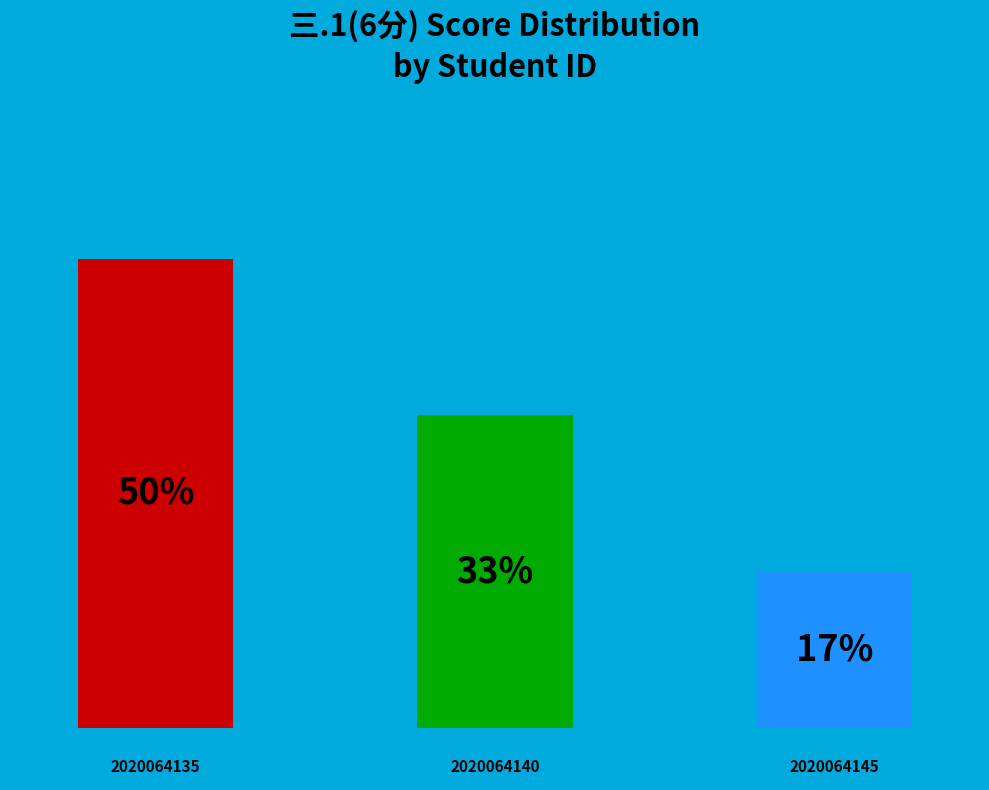

The 2020064135 slice represents 57% of the pie. True or false?

False